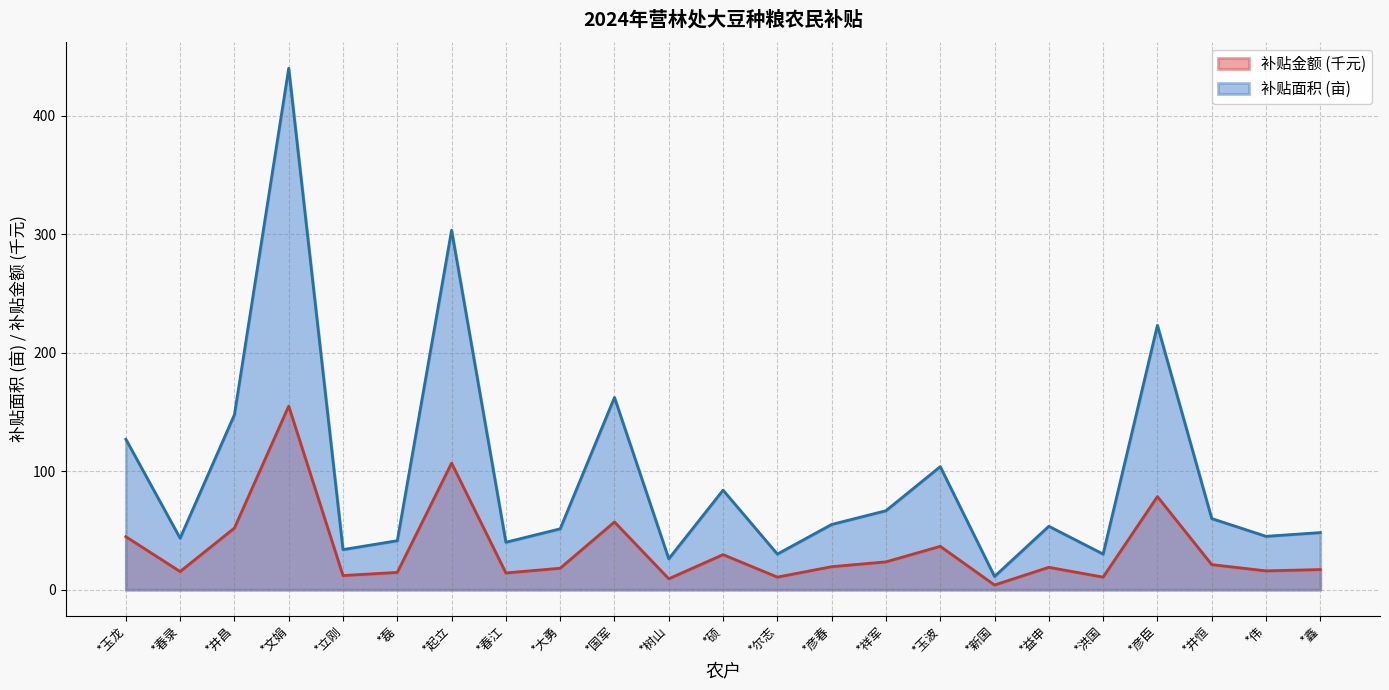

Count the number of data series in this chart.

2